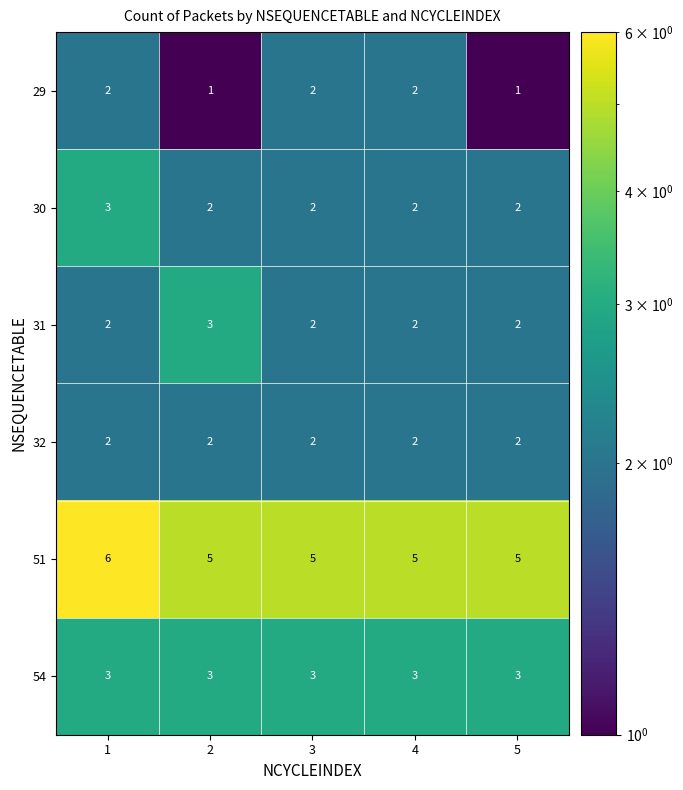

What is the maximum value for 31?

3